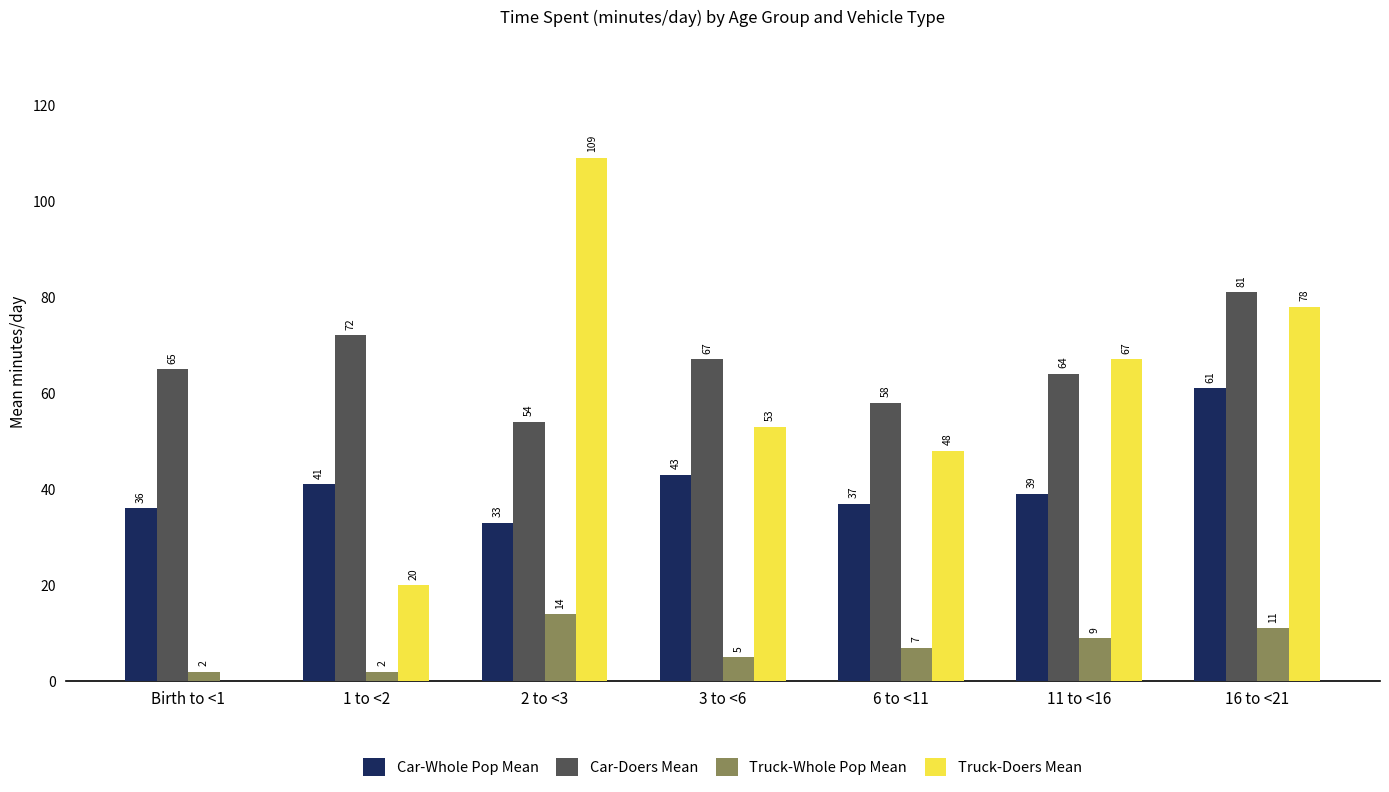

Is it true that Truck-Whole Pop Mean equals 14 at 2 to <3?

True